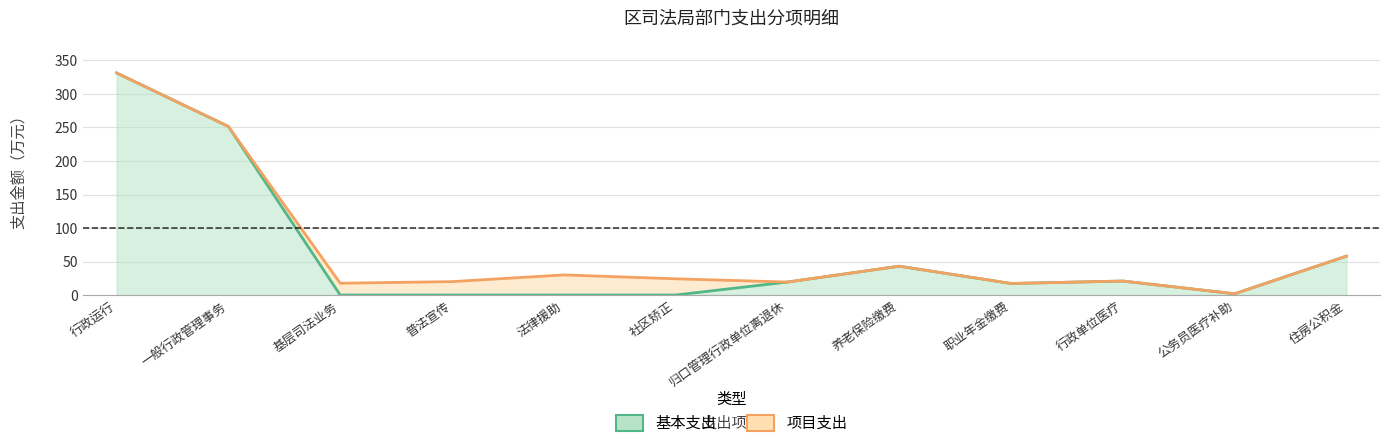

What position from the left is 公务员医疗补助?

11